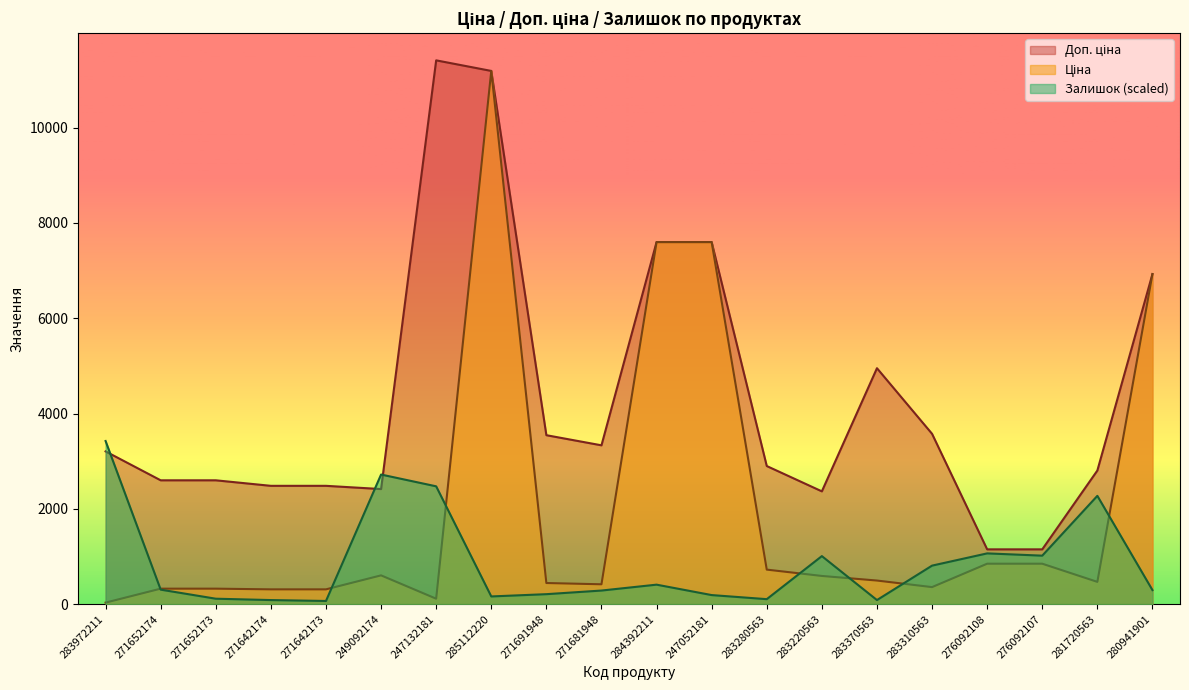

Does the chart display data point markers on the line(s)?

No